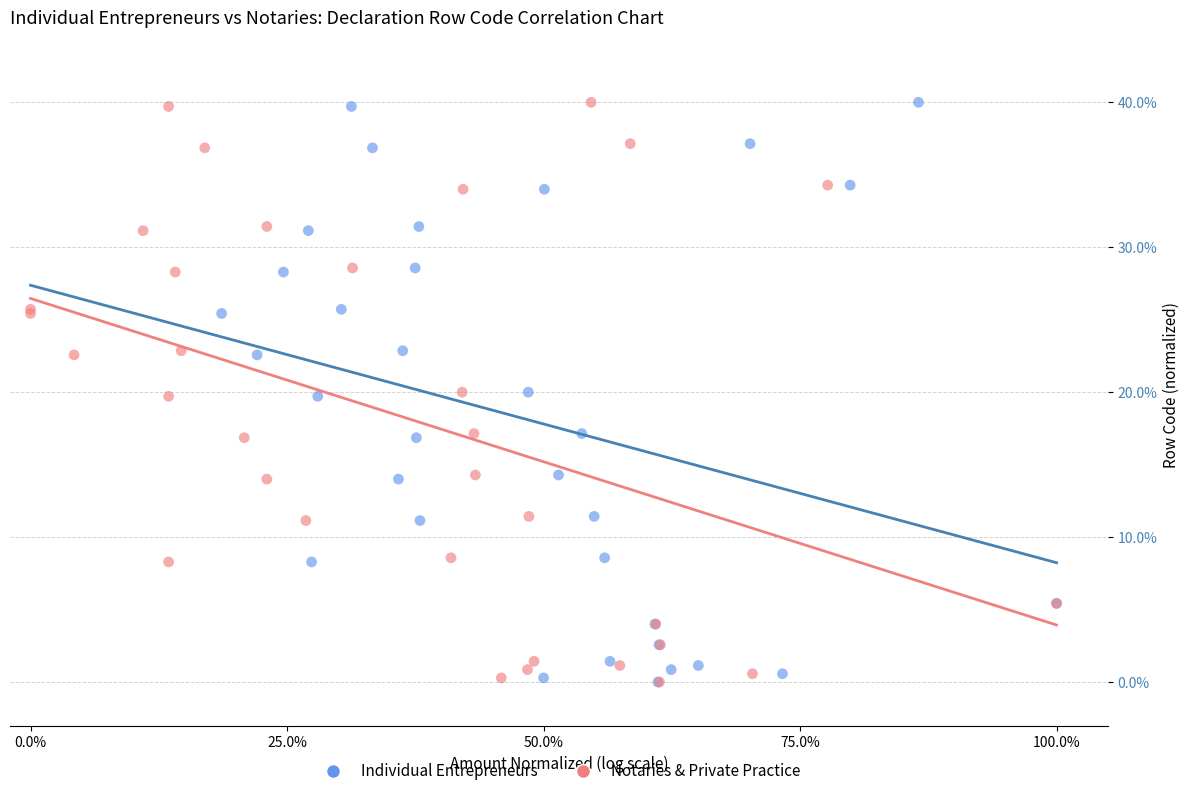

What are all the series names shown in the legend?

Individual Entrepreneurs, Notaries & Private Practice